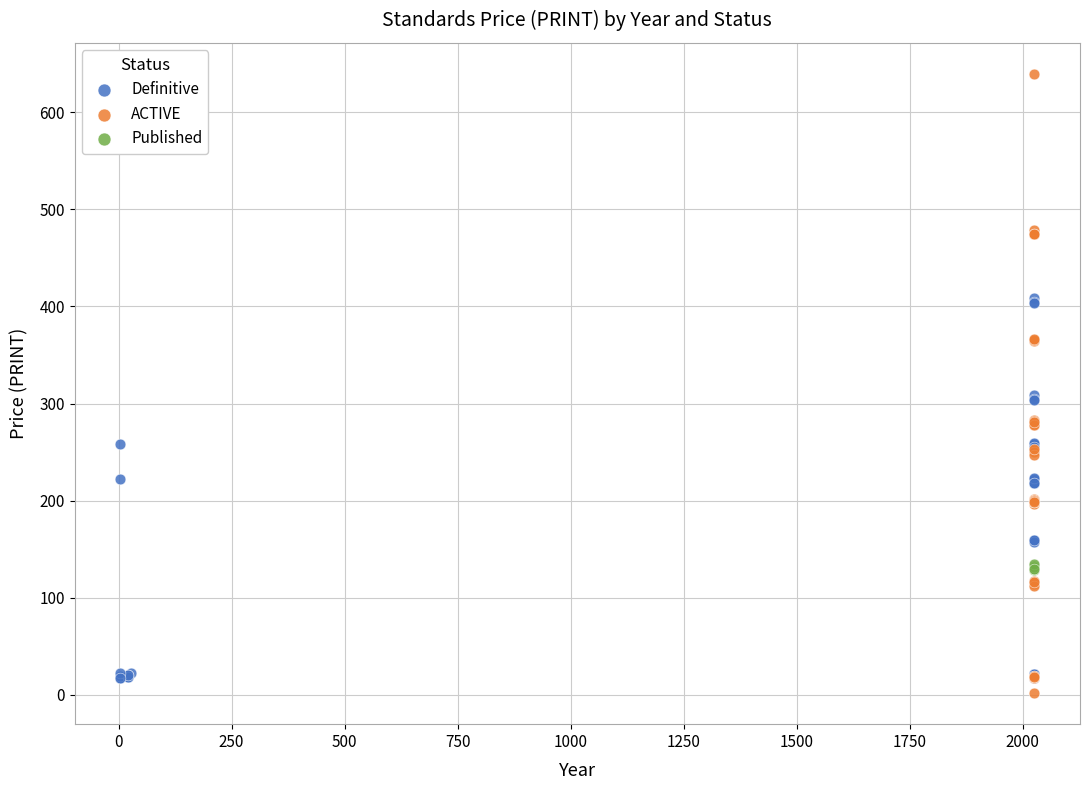

Which series reaches the maximum Y coordinate?

ACTIVE